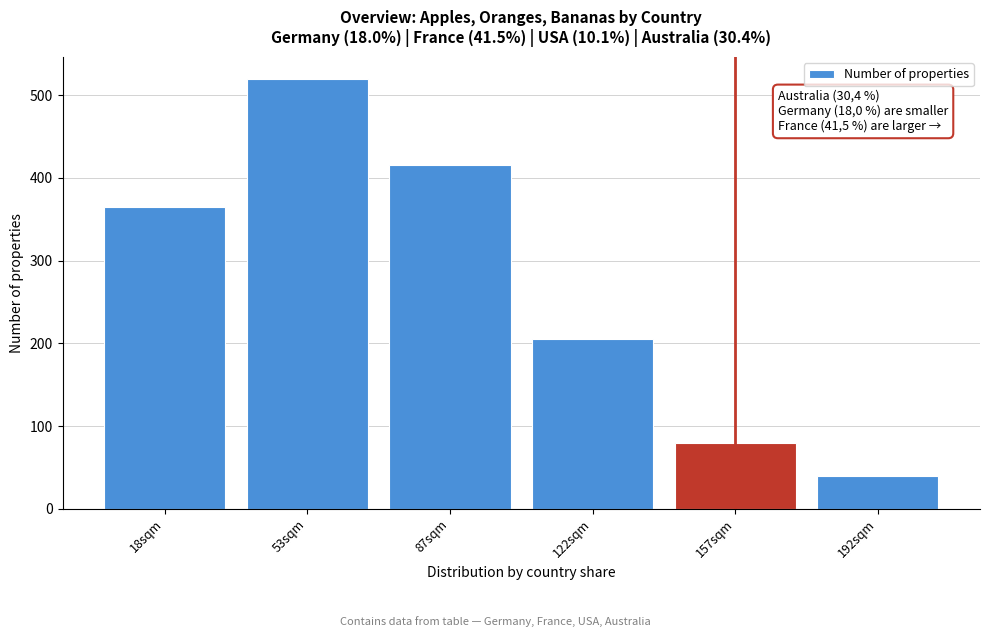

Reading right to left, extract all data points from this chart.

192sqm=40	157sqm=80	122sqm=205	87sqm=415	53sqm=520	18sqm=365